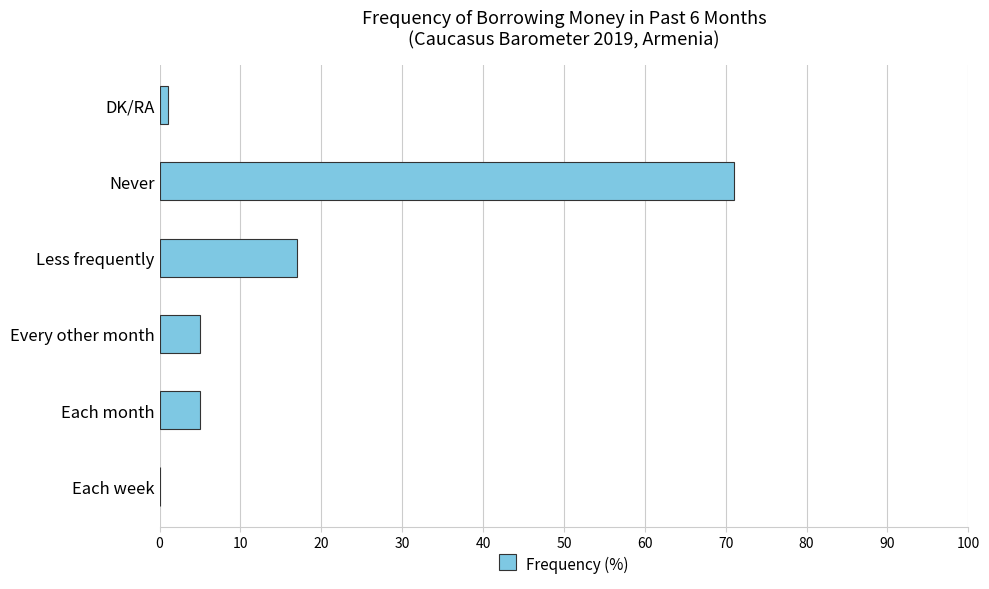

Reading bottom to top, what are all the values shown in this chart?

Each week=0	Each month=5	Every other month=5	Less frequently=17	Never=71	DK/RA=1